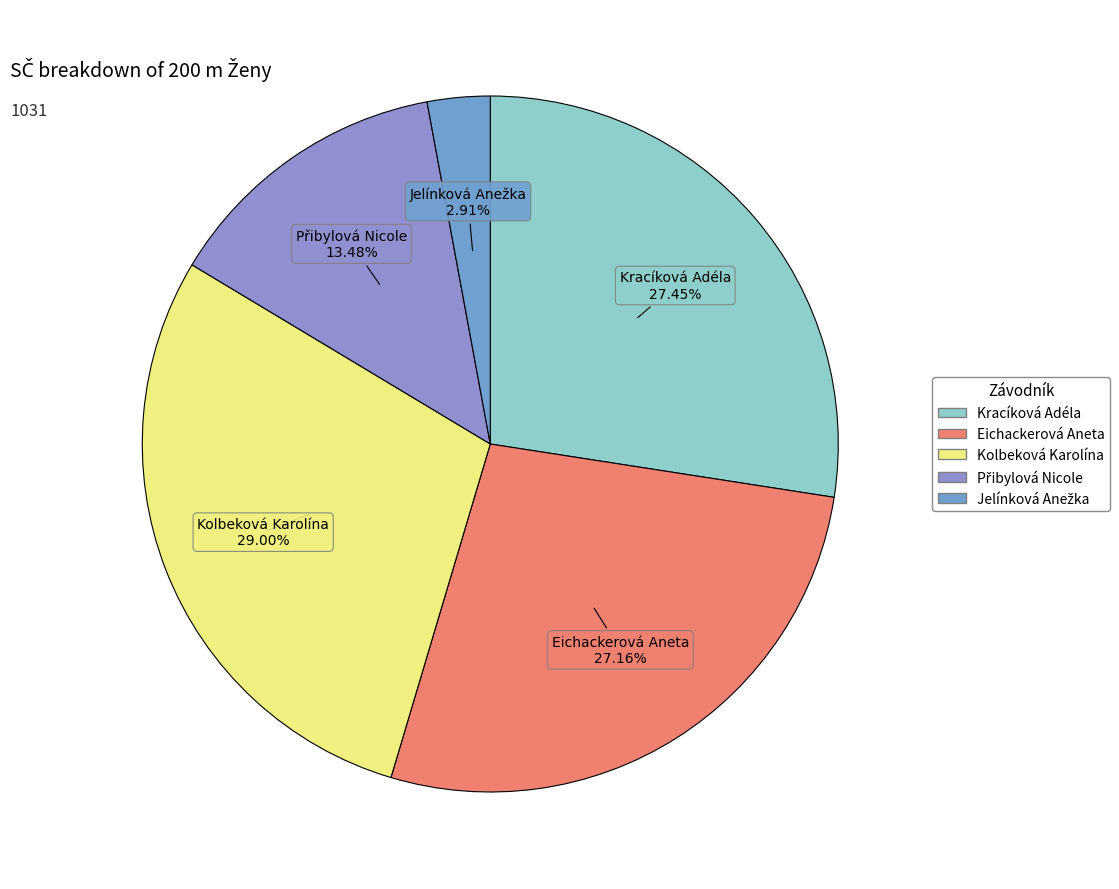

Is there a majority slice in this chart?

No